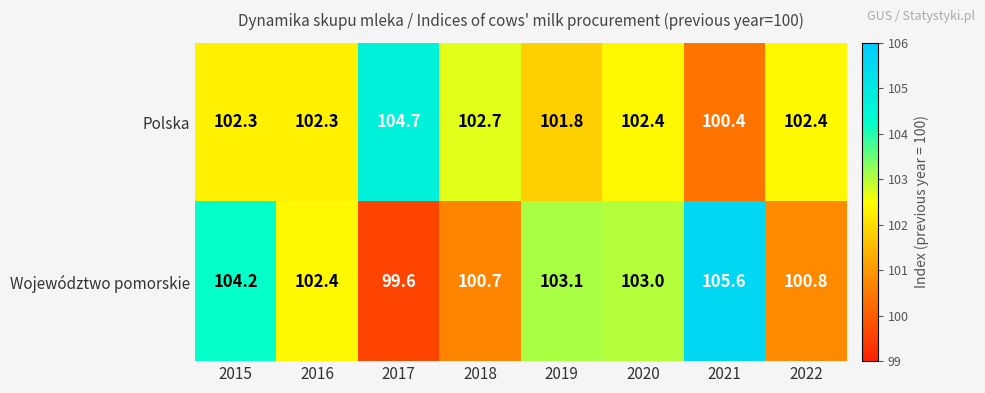

What is the average value of the Polska series?

102.4